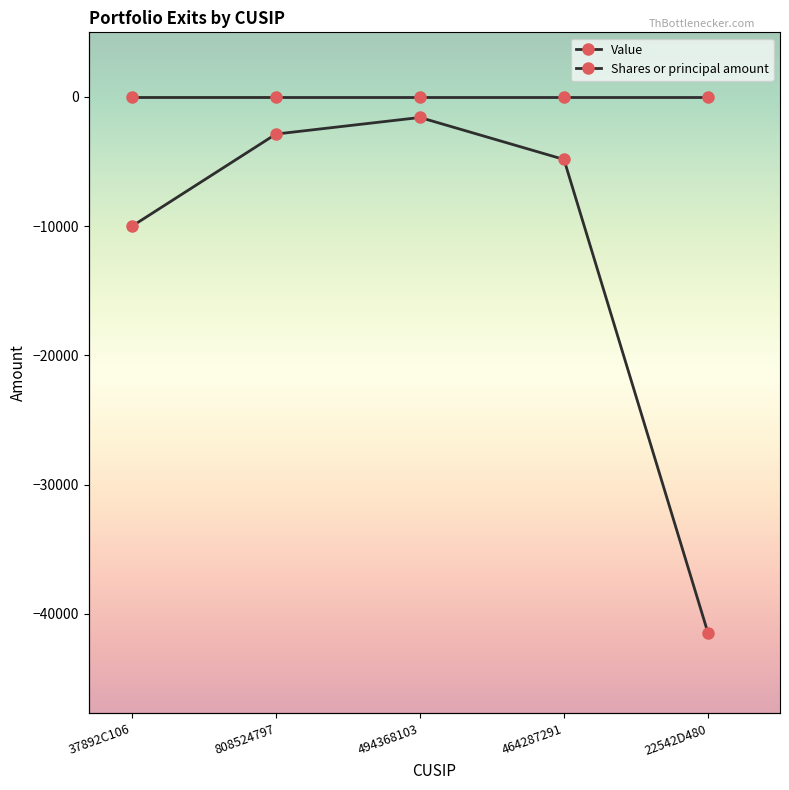

What is the difference between the highest and lowest values at 494368103?

1587